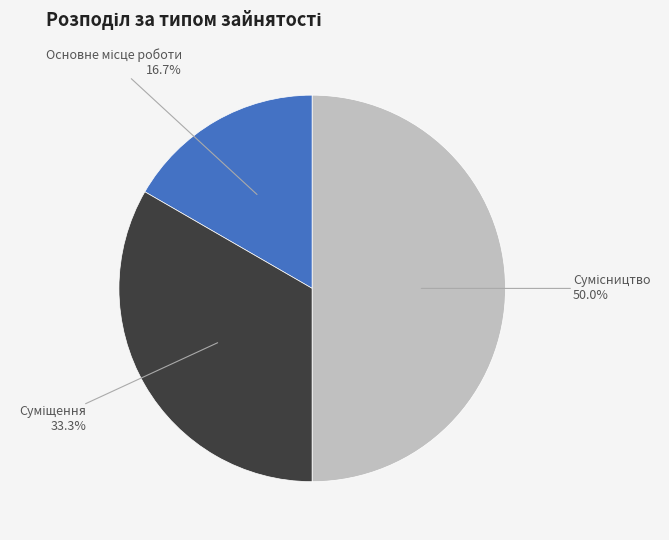

Does Сумісництво account for over 50% of the chart?

No